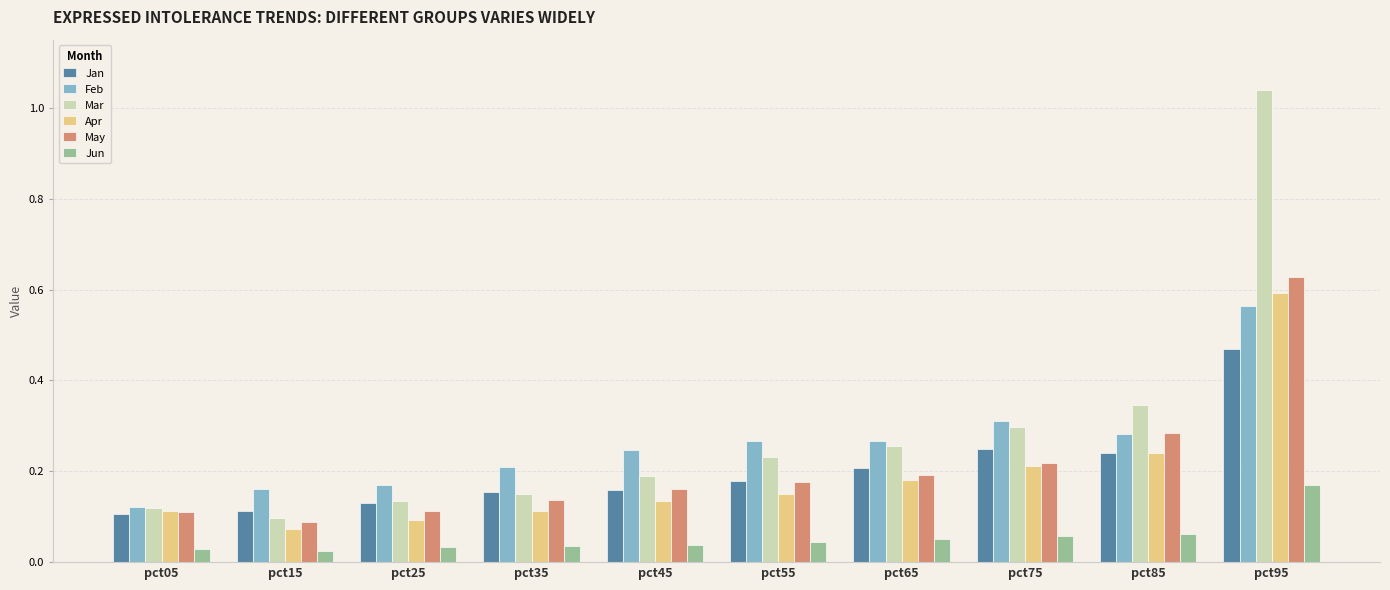

Between pct25 and pct75, which series saw the biggest shift?

Mar